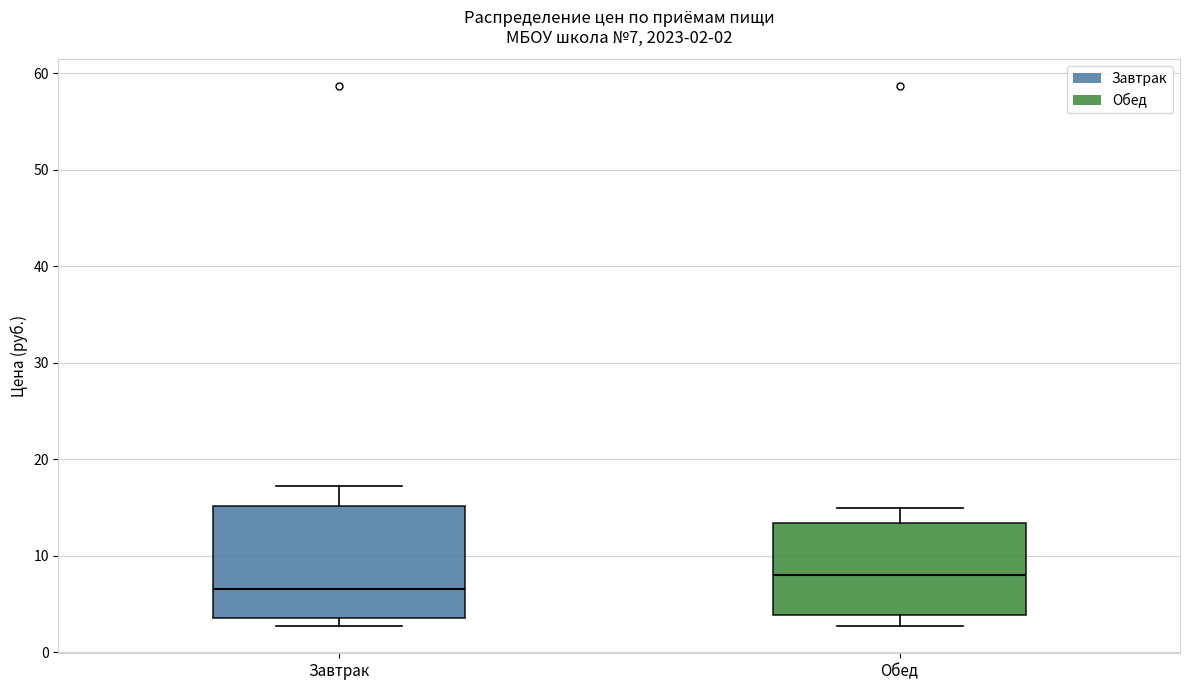

Which box has the highest median line?

Обед